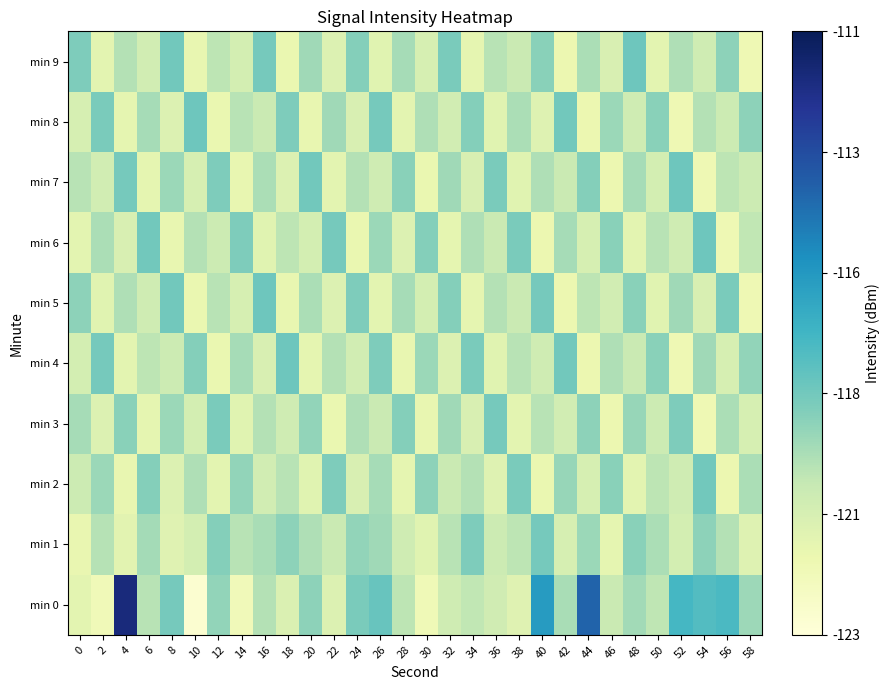

How many categories are shown in the chart?

30